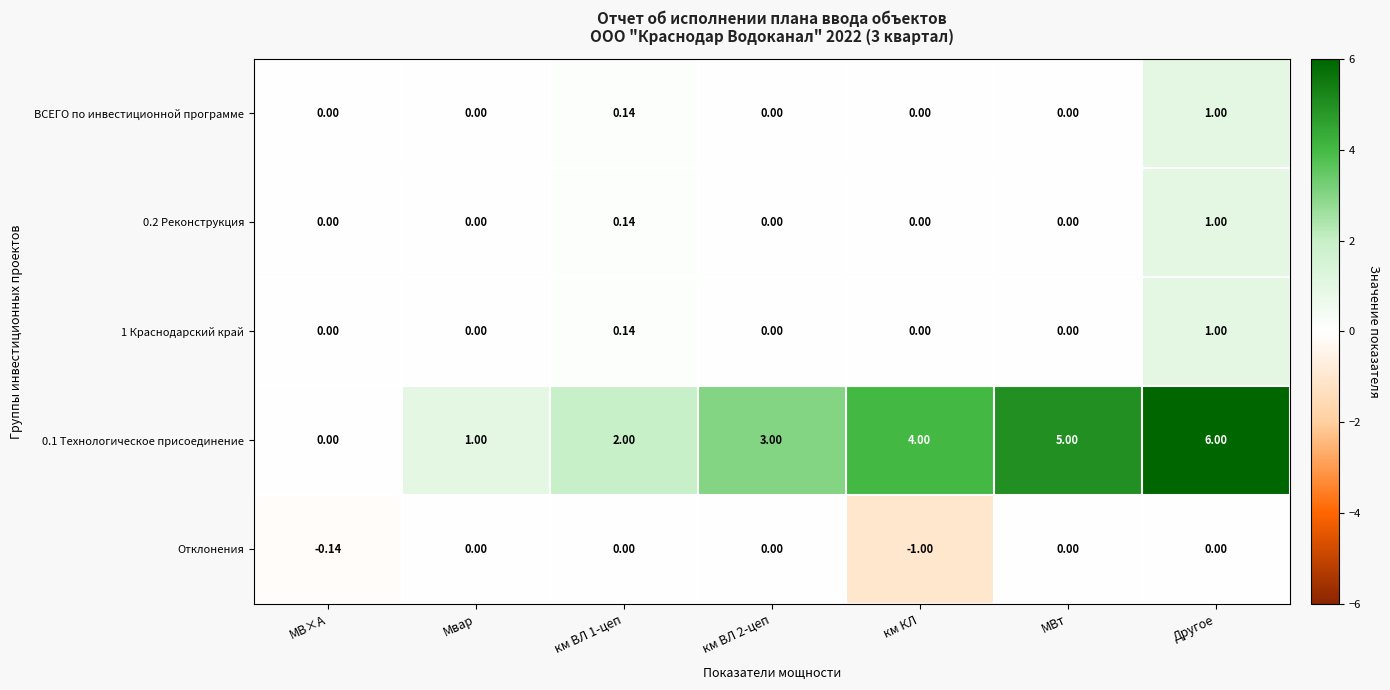

At which category is the sum across all series the highest?

Другое